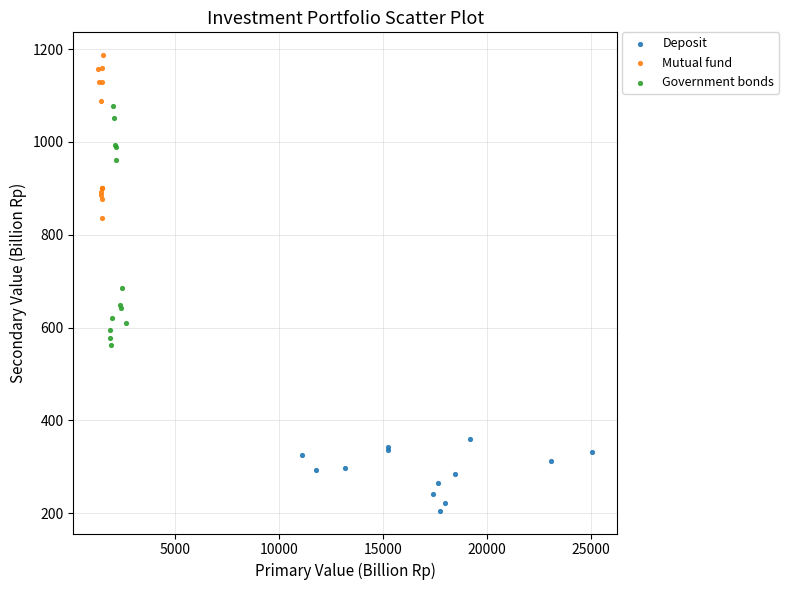

Which series reaches the minimum Y coordinate?

Deposit